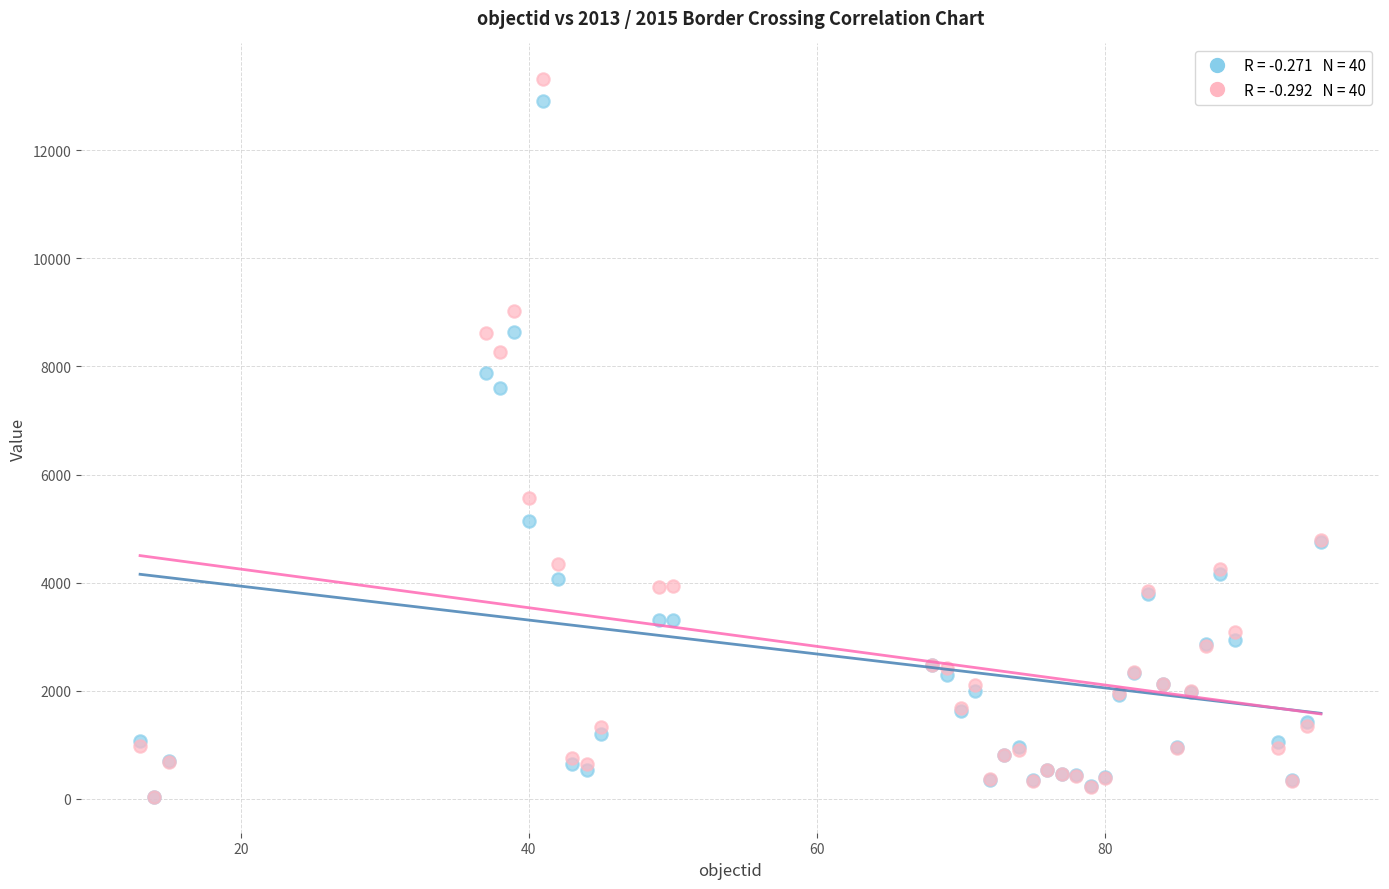

Across all series, what Y value is closest to 6674?

7595